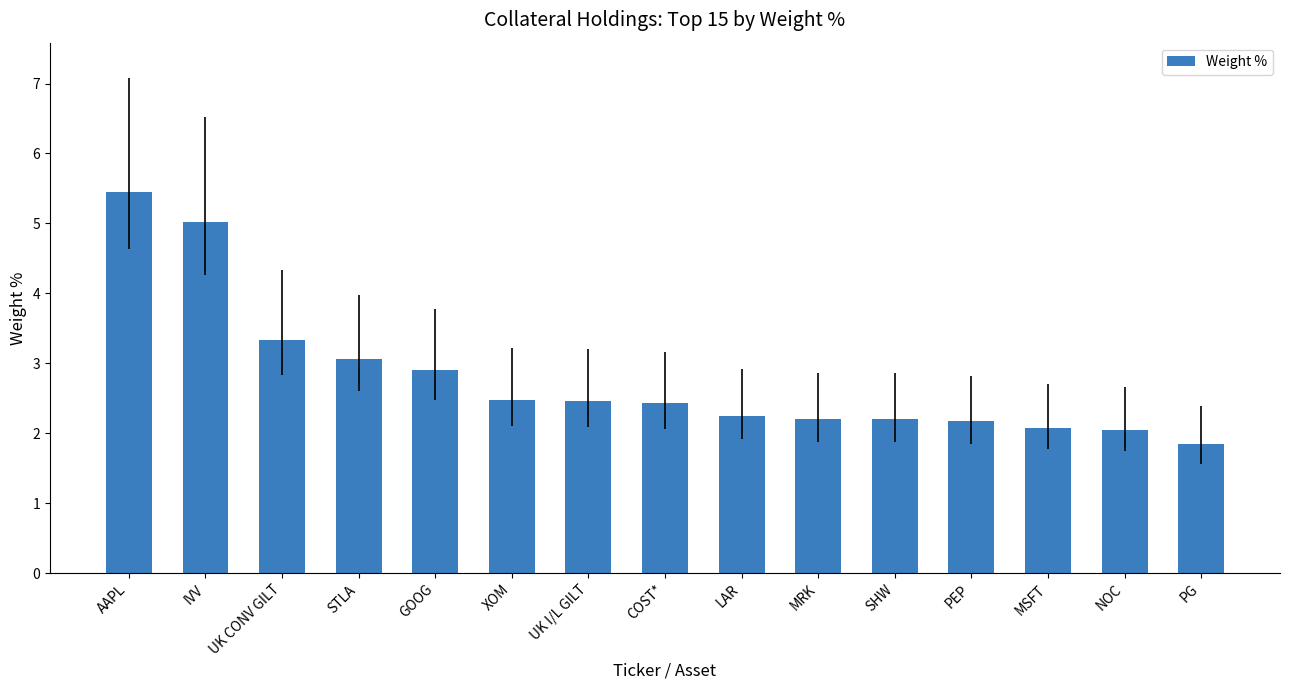

What is the label of the 1st bar from the right?

PG